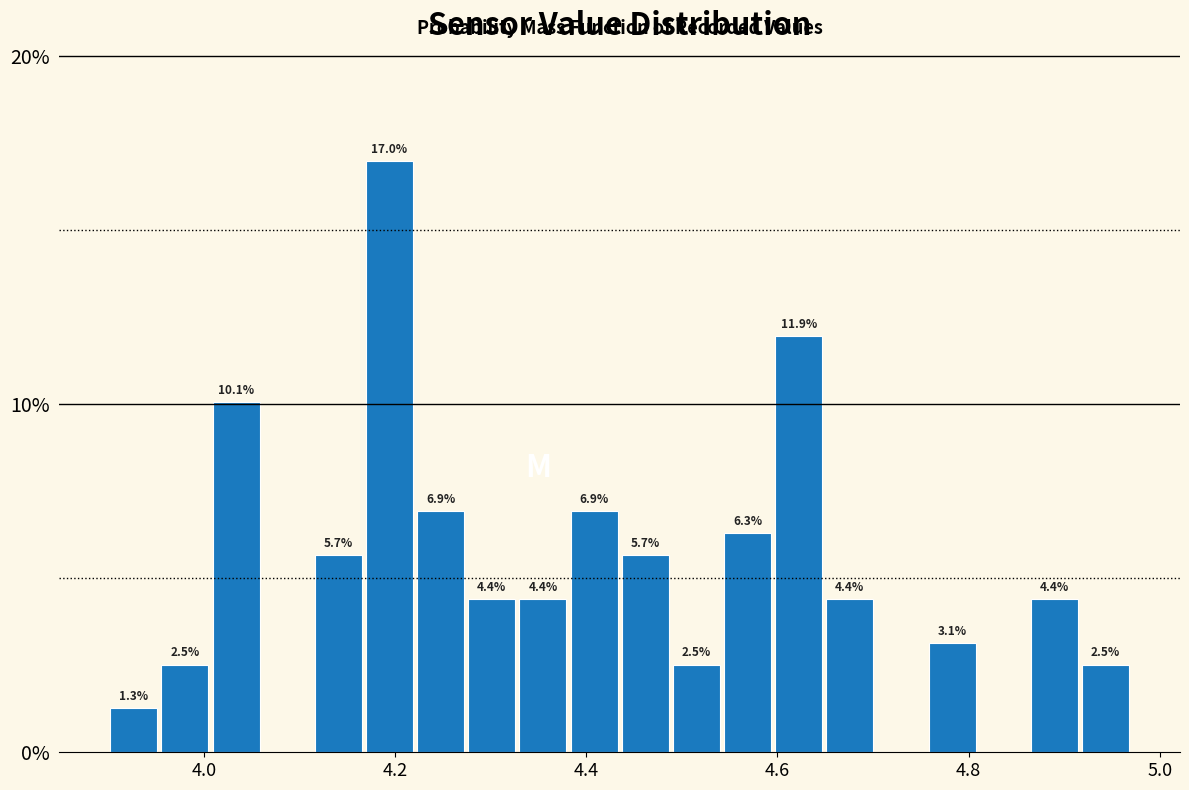

Around what value on the x-axis is the tallest bar? Give the approximate position of its centre, as read against the axis.

4.20